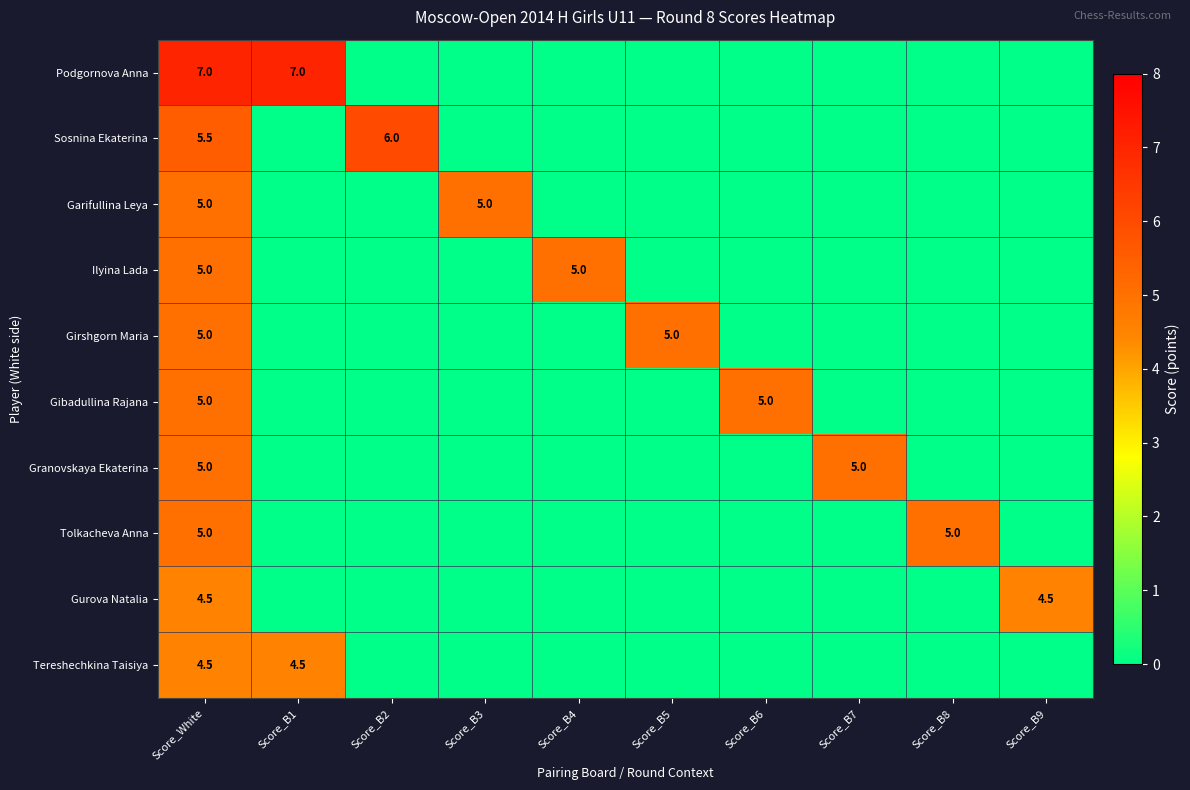

What is the total value across all series at Score_B4?

5.0